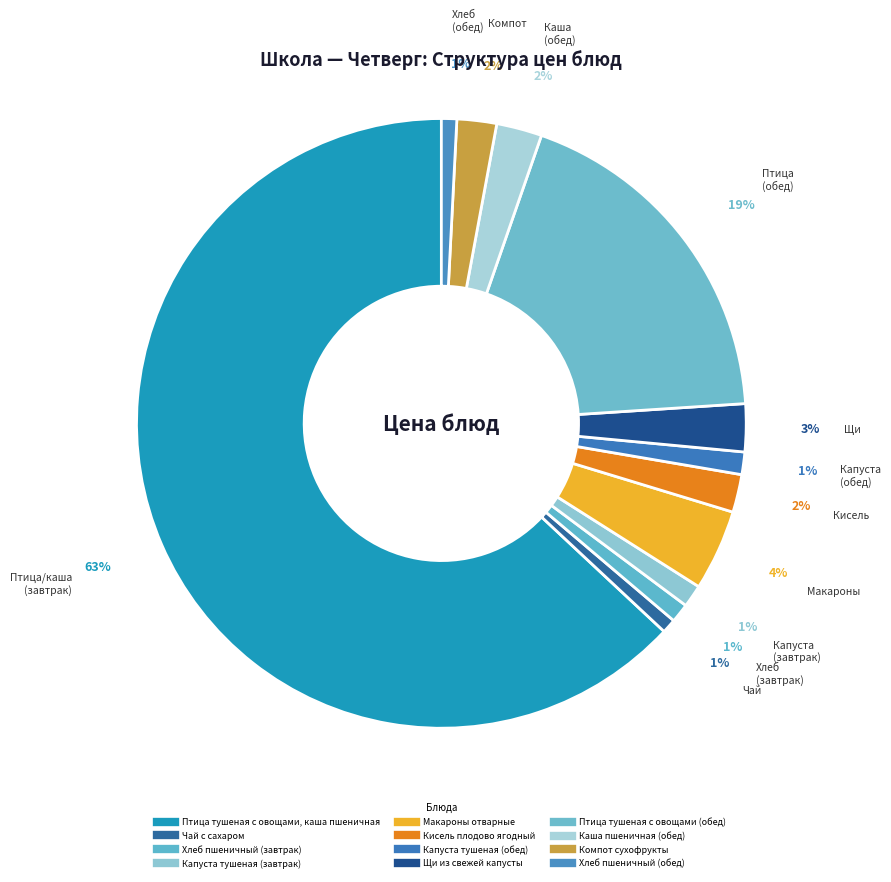

What is the change in value from Капуста тушеная (завтрак) to Щи из свежей капусты?

+3.2